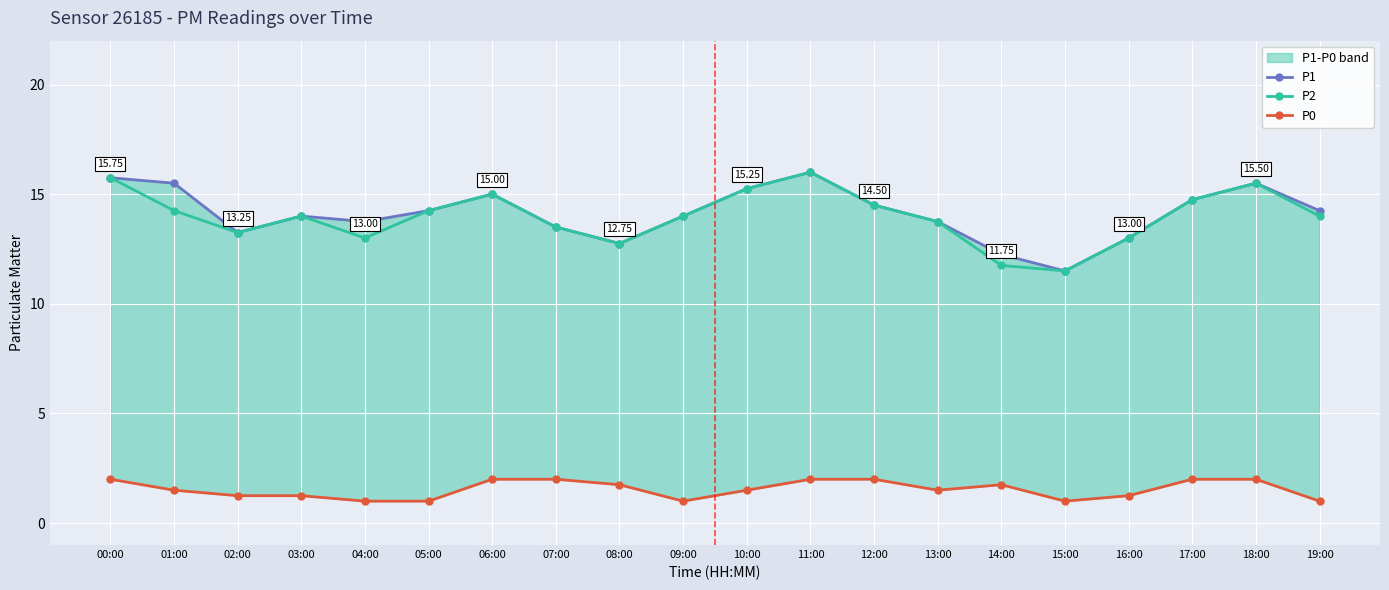

What is the difference between the second highest and second lowest values in the P0 series?

1.0